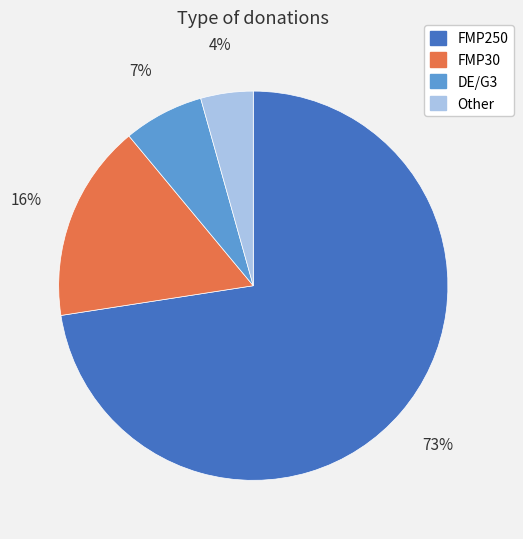

Does FMP250 account for over 50% of the chart?

Yes